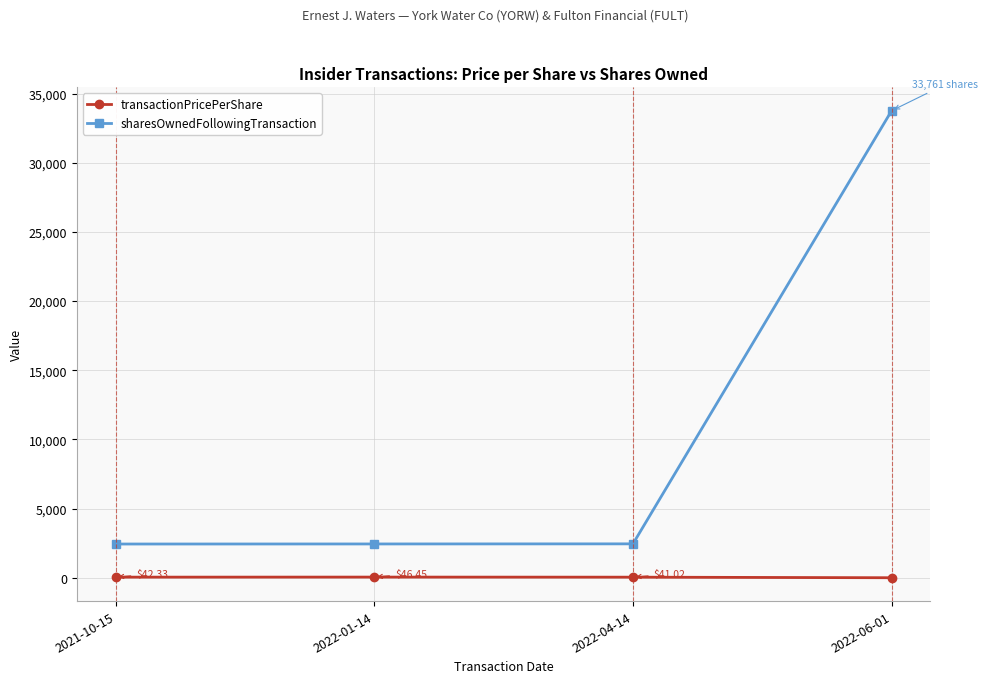

How many lines are shown in the chart?

2